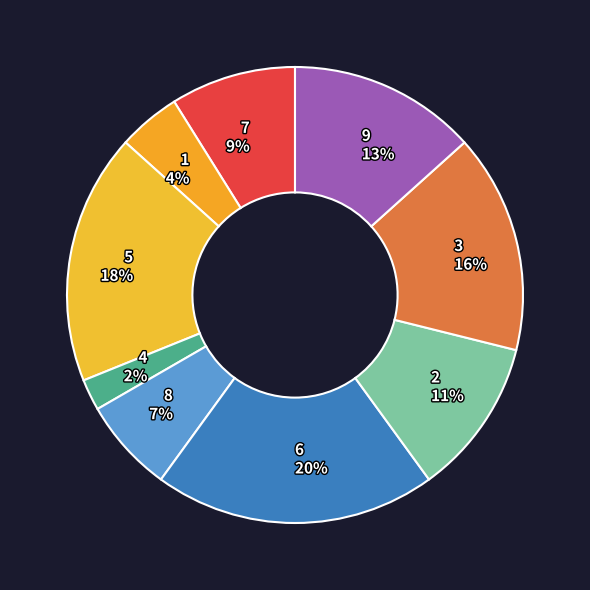

Is 2 the majority of the pie?

No